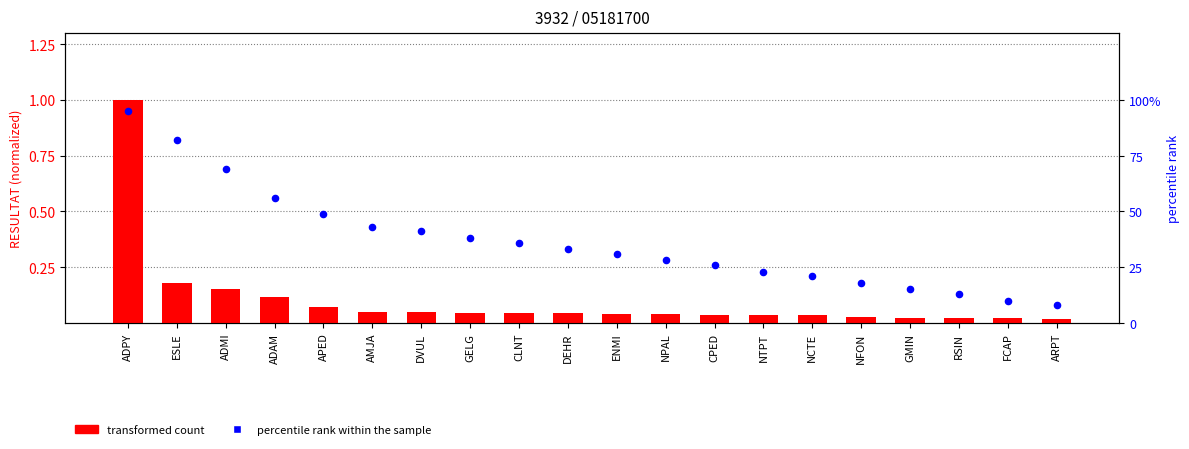

What is the total value across all series at NFON?

0.2